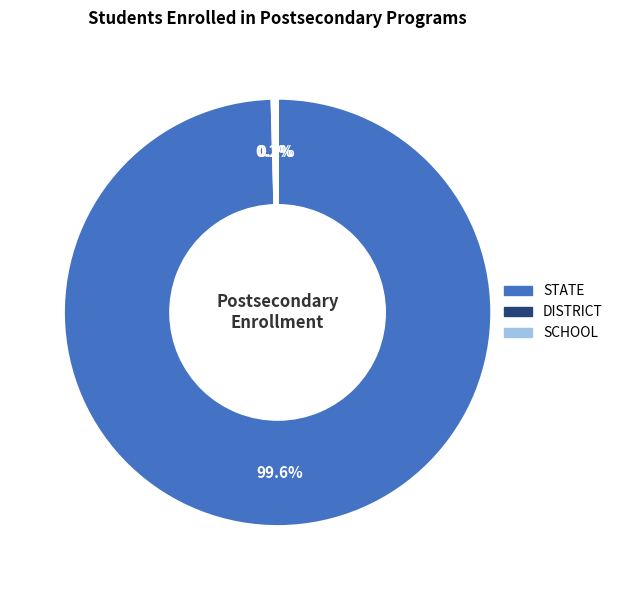

What is the largest slice in the pie chart?

STATE